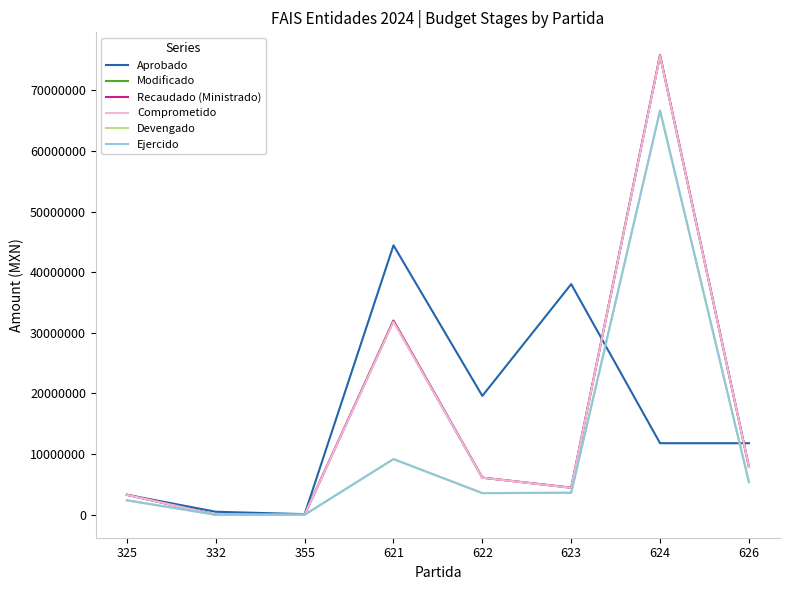

Rank the series at 626 from lowest to highest value.

Devengado, Ejercido, Comprometido, Modificado, Recaudado (Ministrado), Aprobado